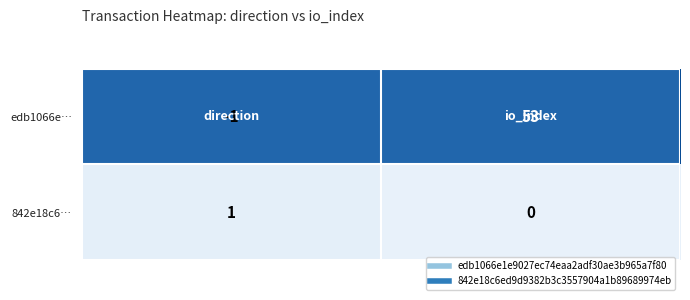

List the series in order of their overall mean, lowest first.

842e18c6…, edb1066e…